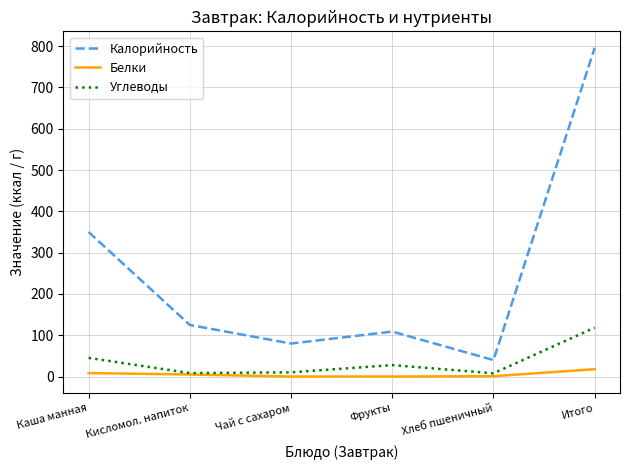

True or false: Калорийность and Белки intersect in this chart.

False